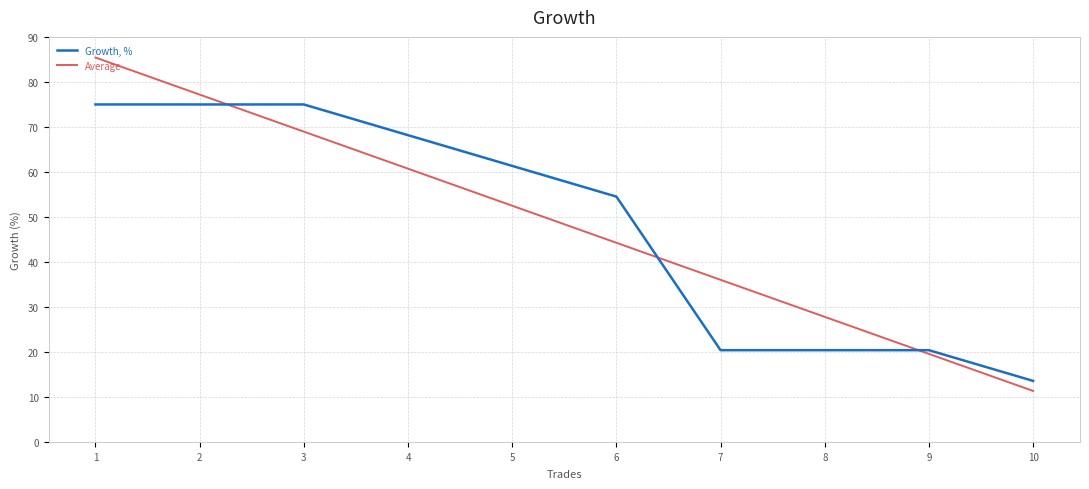

Reading left to right, what are all the values shown in this chart?

Growth, %: 1=75.0	2=75.0	3=75.0	4=68.2	5=61.4	6=54.5	7=20.5	8=20.5	9=20.5	10=13.6
Average: 1=85.4	2=77.2	3=69.0	4=60.7	5=52.5	6=44.3	7=36.1	8=27.9	9=19.6	10=11.4